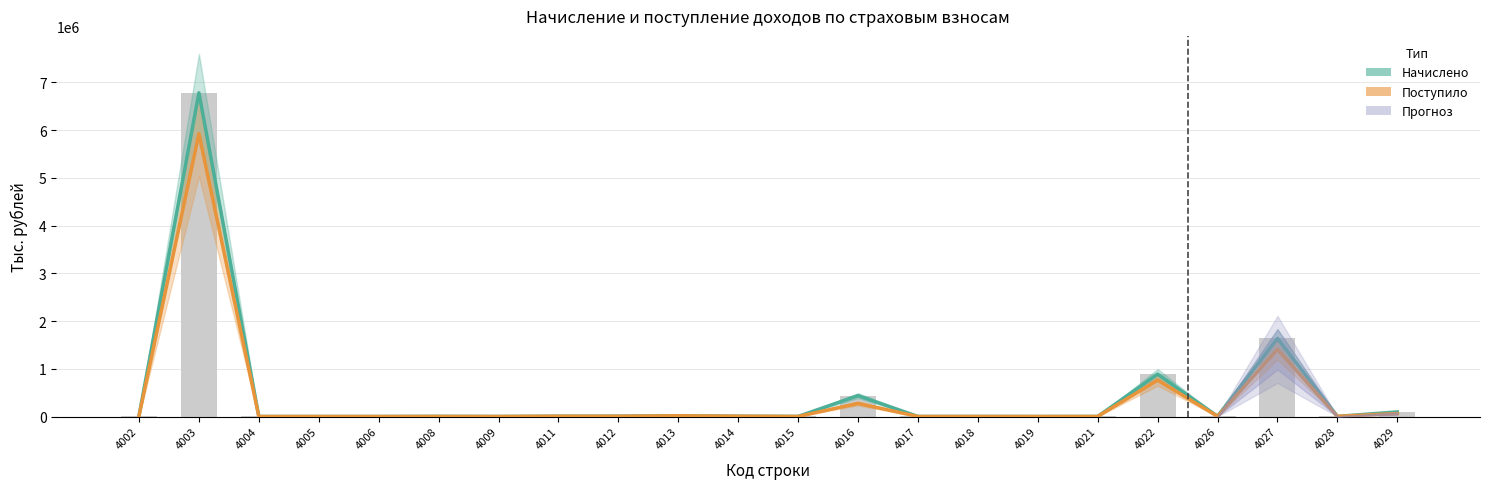

Where is Начислено nearest to the value 3389753?

4027